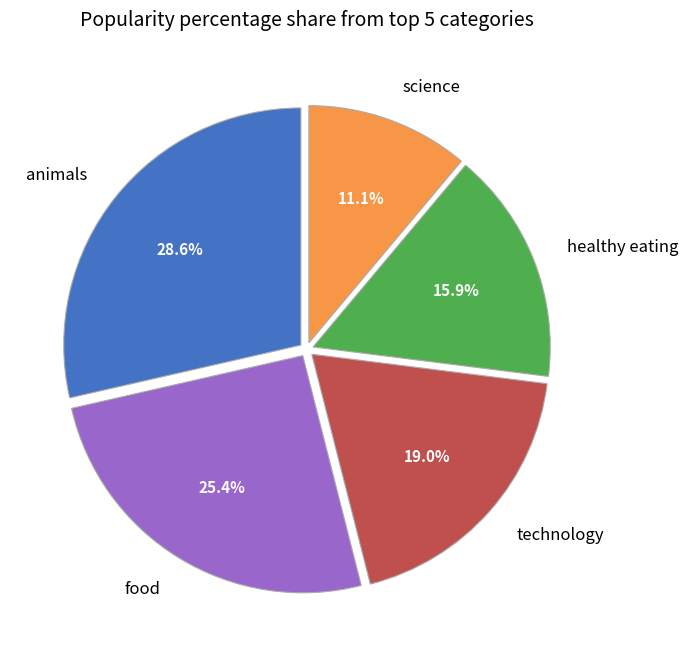

Does science account for over 50% of the chart?

No